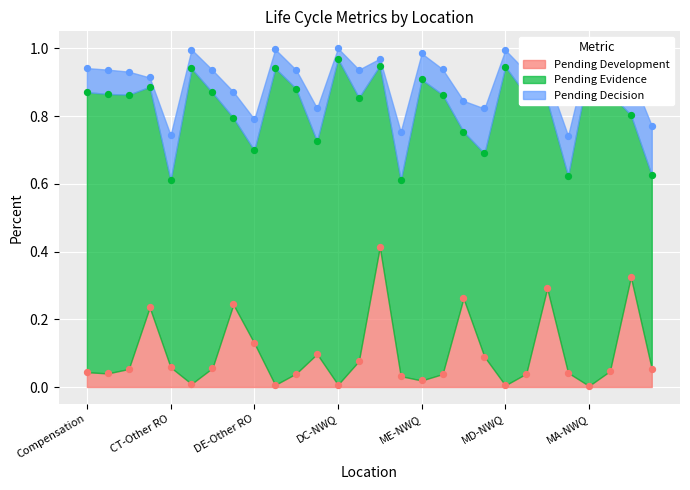

What are all the series names shown in the legend?

Pending Development, Pending Evidence, Pending Decision